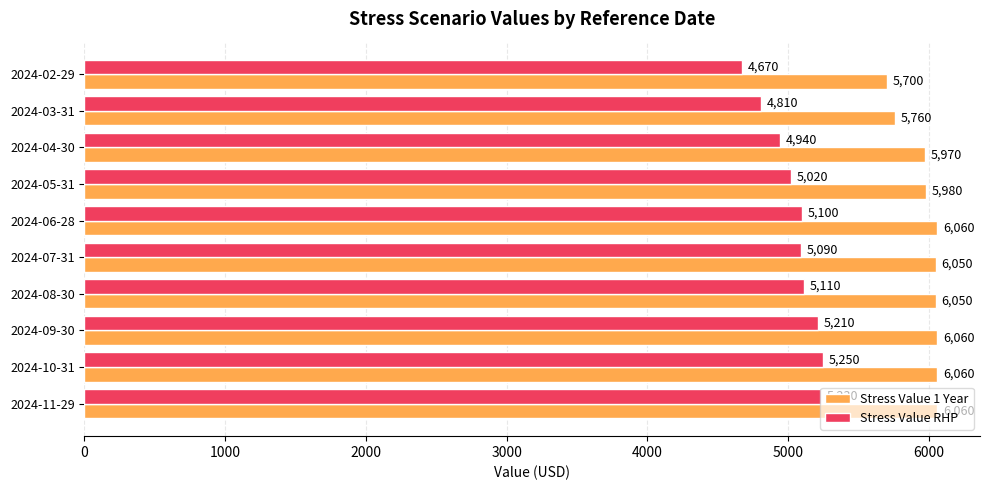

Where is Stress Value RHP nearest to the value 4960?

2024-04-30